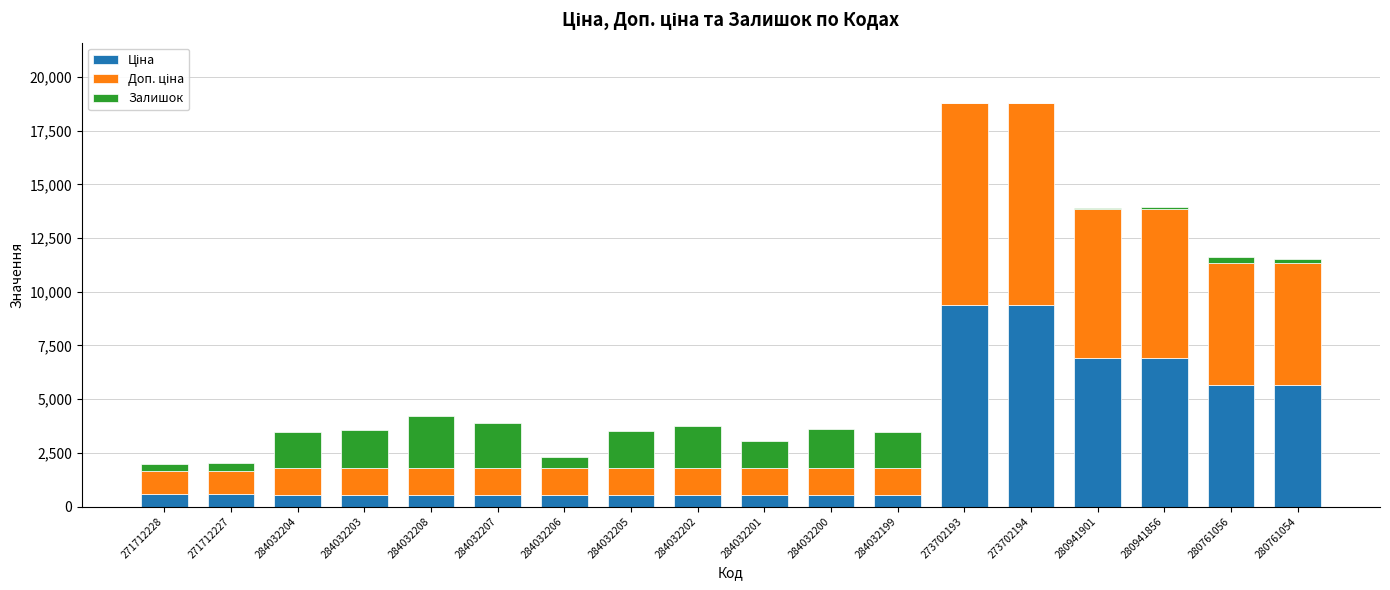

What is the total value across all series at 284032208?

4193.4